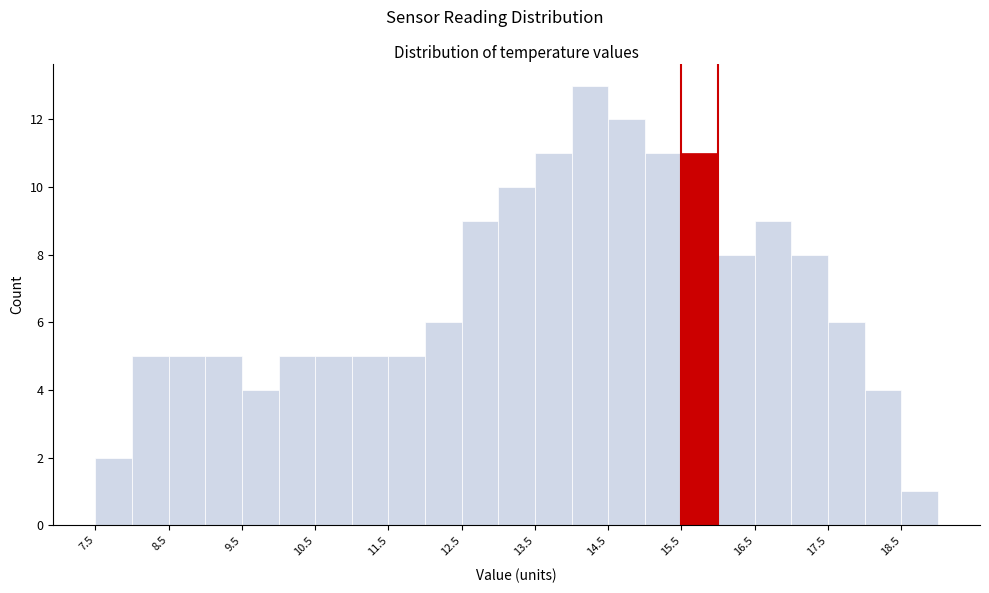

Reading left to right, transcribe this chart: for each bar, give the range it covers on the x-axis and its height. The values are not printed on the chart, so give them approximately, as read against the axis.

7.5 to 8.0: 2
8.0 to 8.5: 5
8.5 to 9.0: 5
9.0 to 9.5: 5
9.5 to 10.0: 4
10.0 to 10.5: 5
10.5 to 11.0: 5
11.0 to 11.5: 5
11.5 to 12.0: 5
12.0 to 12.5: 6
12.5 to 13.0: 9
13.0 to 13.5: 10
13.5 to 14.0: 11
14.0 to 14.5: 13
14.5 to 15.0: 12
15.0 to 15.5: 11
15.5 to 16.0: 11
16.0 to 16.5: 8
16.5 to 17.0: 9
17.0 to 17.5: 8
17.5 to 18.0: 6
18.0 to 18.5: 4
18.5 to 19.0: 1